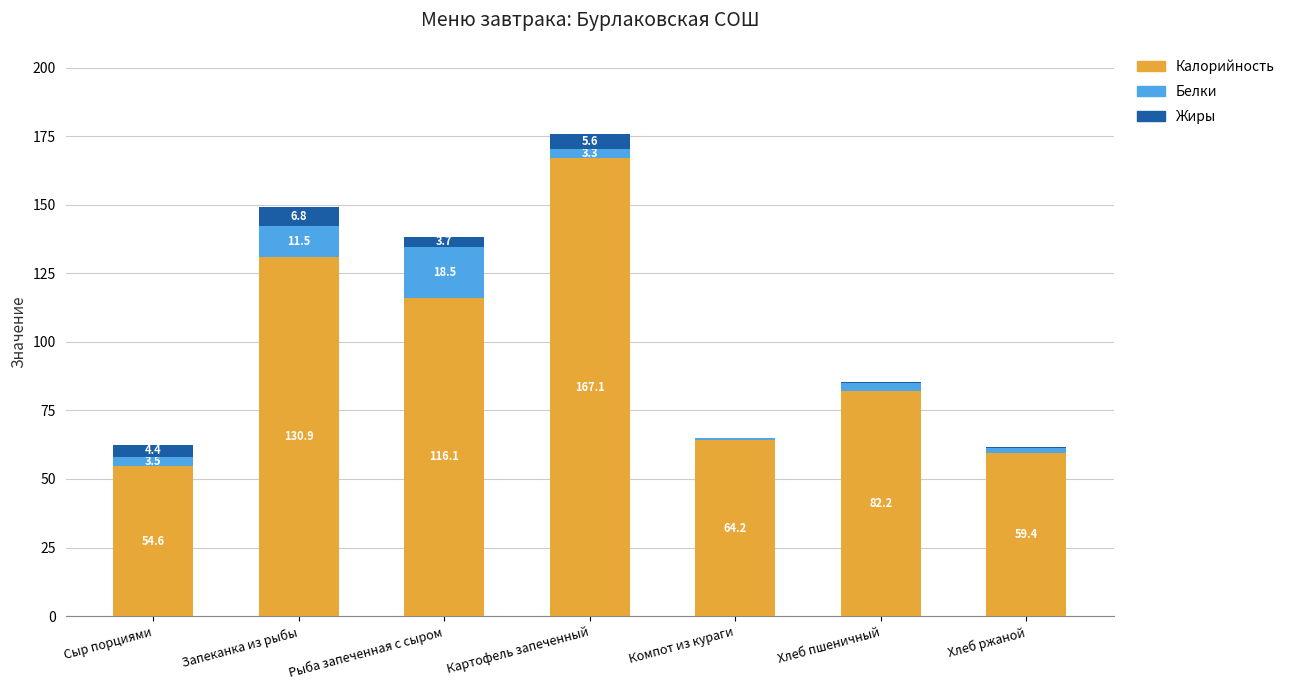

What is the total value across all series at Сыр порциями?

62.5